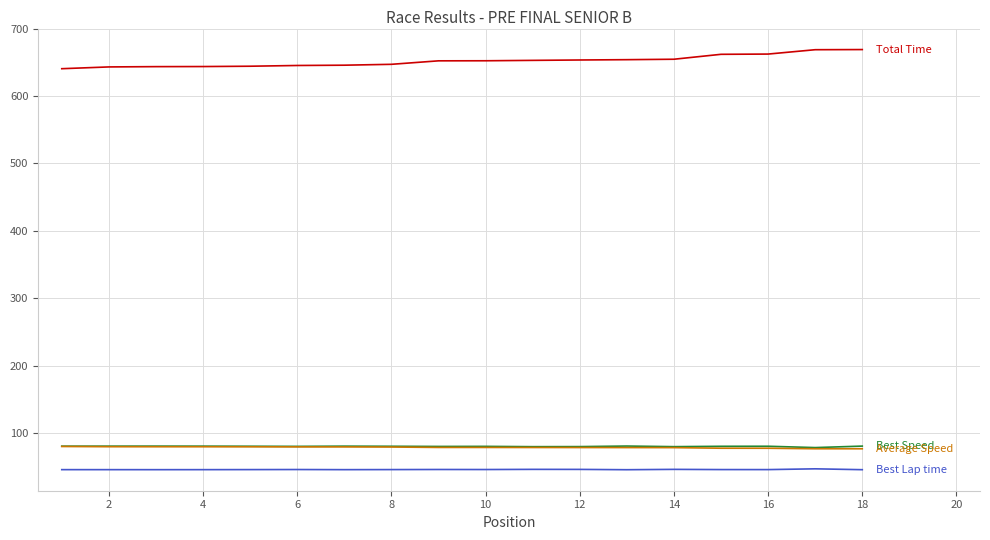

What is the greatest value displayed?

668.9